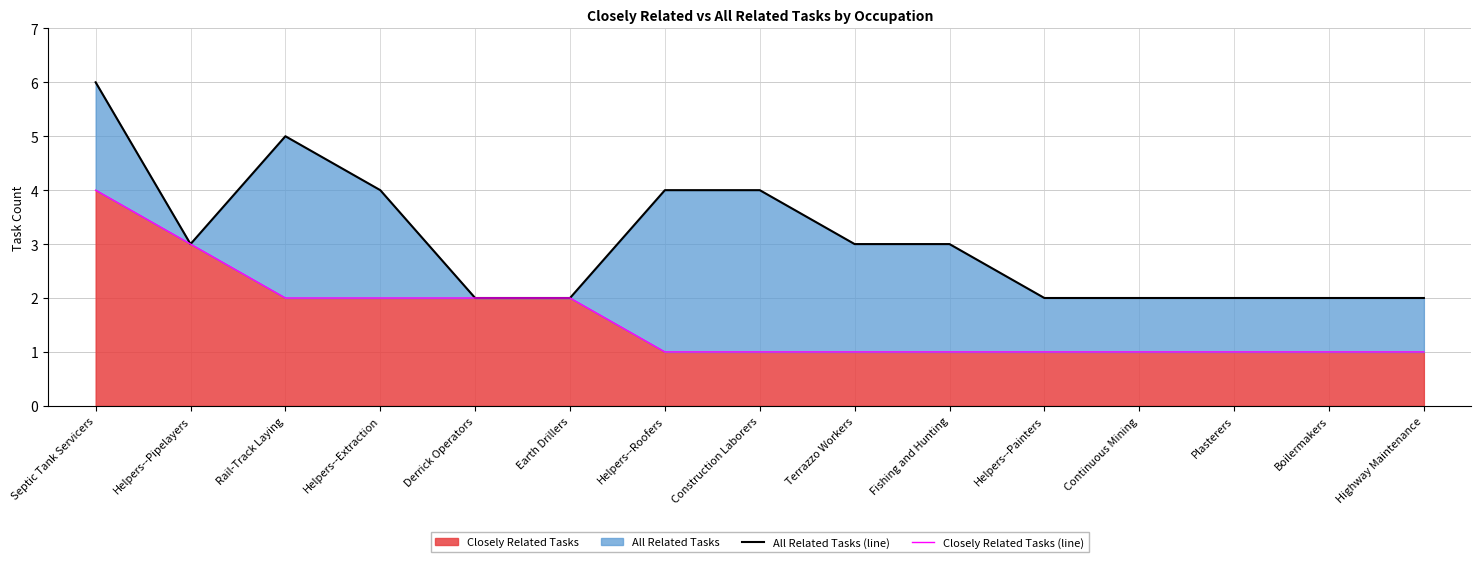

True or false: Closely Related Tasks (line) and All Related Tasks (line) cross at least once.

False